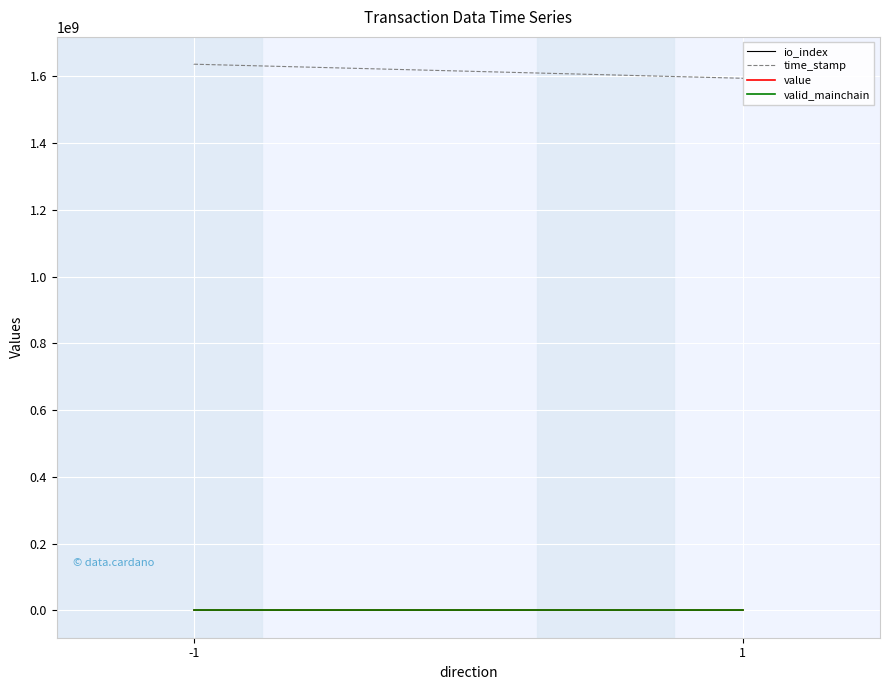

Which label corresponds to the largest value in the chart?

-1